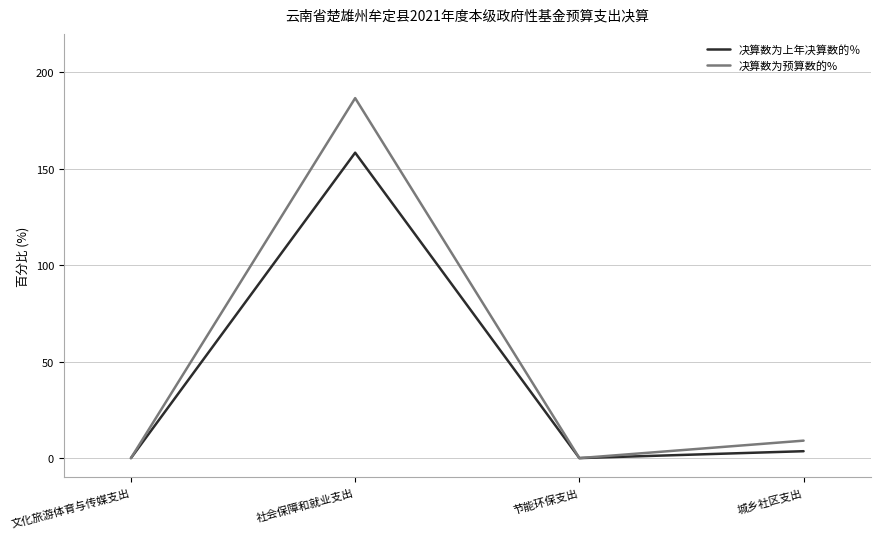

True or false: 决算数为预算数的% has a value of 9.1 at 城乡社区支出.

True